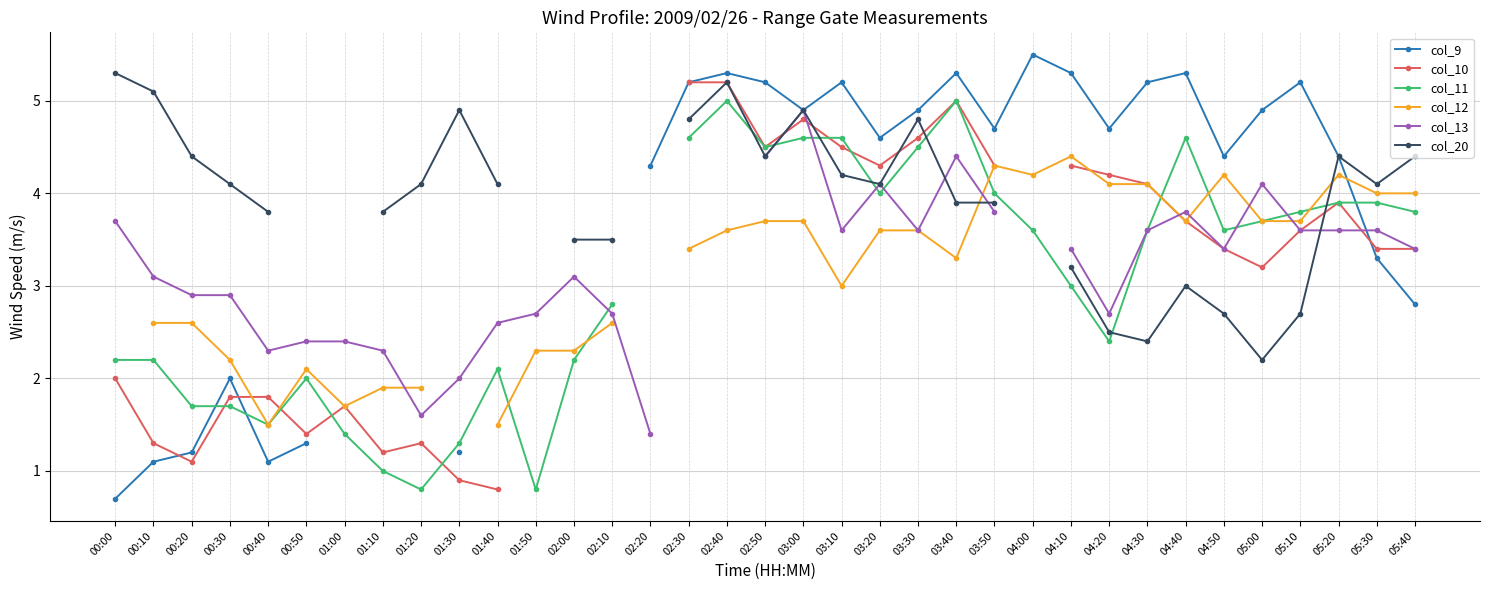

After their last crossing, which series has the higher values: col_12 or col_11?

col_12